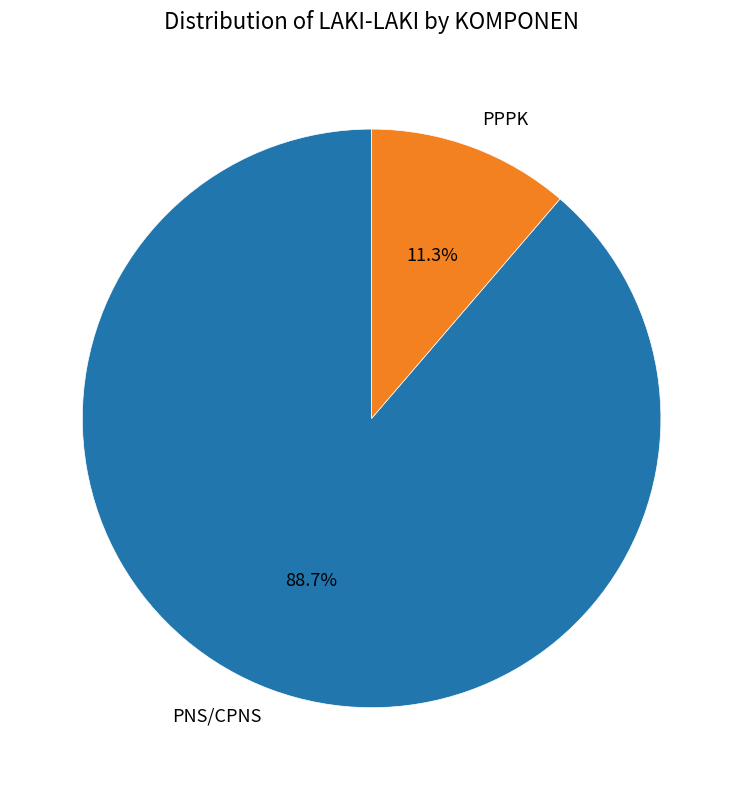

Is PPPK the majority of the pie?

No